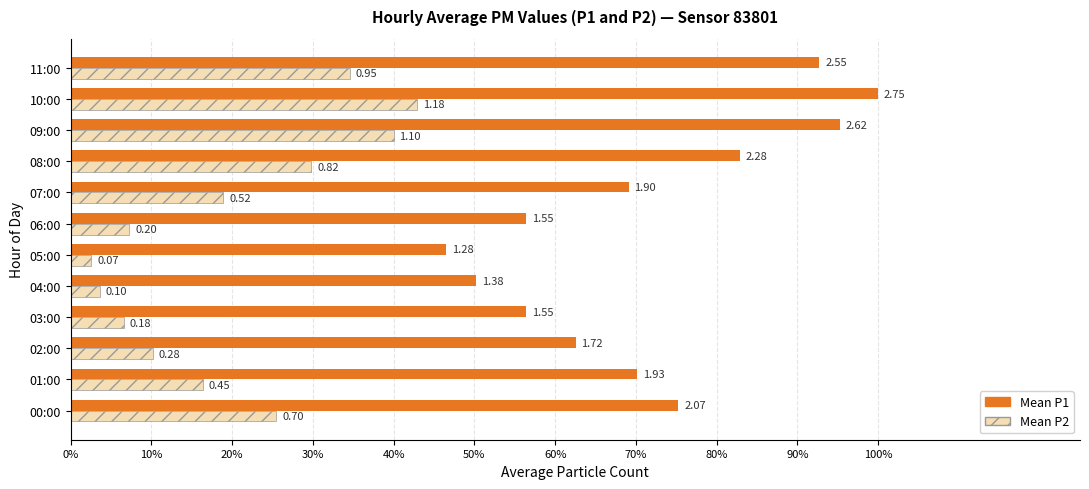

What are all the series names shown in the legend?

Mean P1, Mean P2